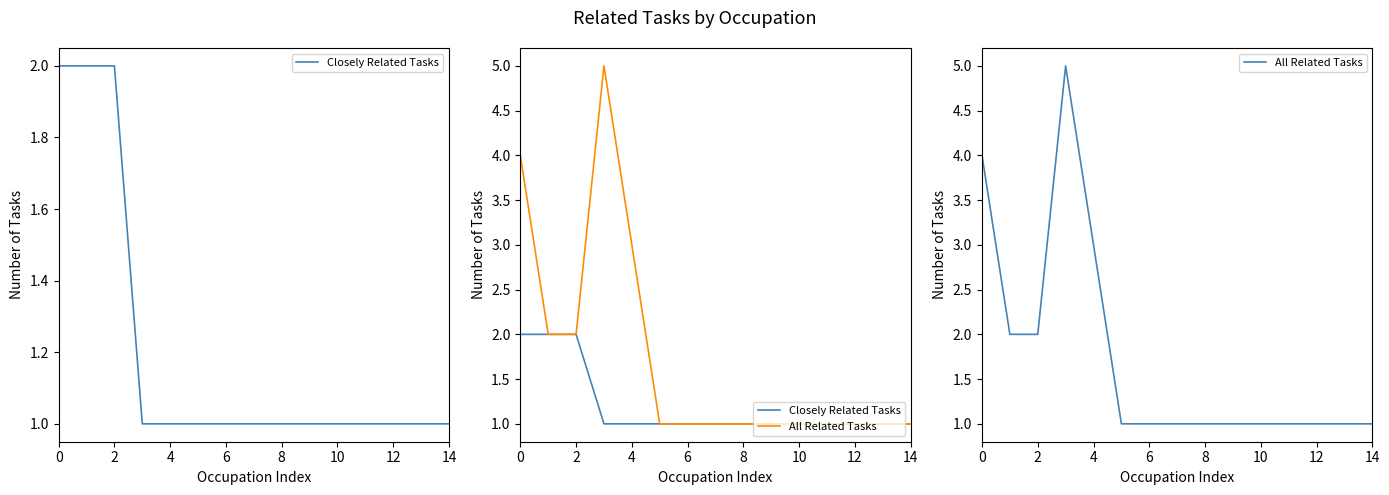

True or false: Closely Related Tasks has more than 1 interior local peaks.

False